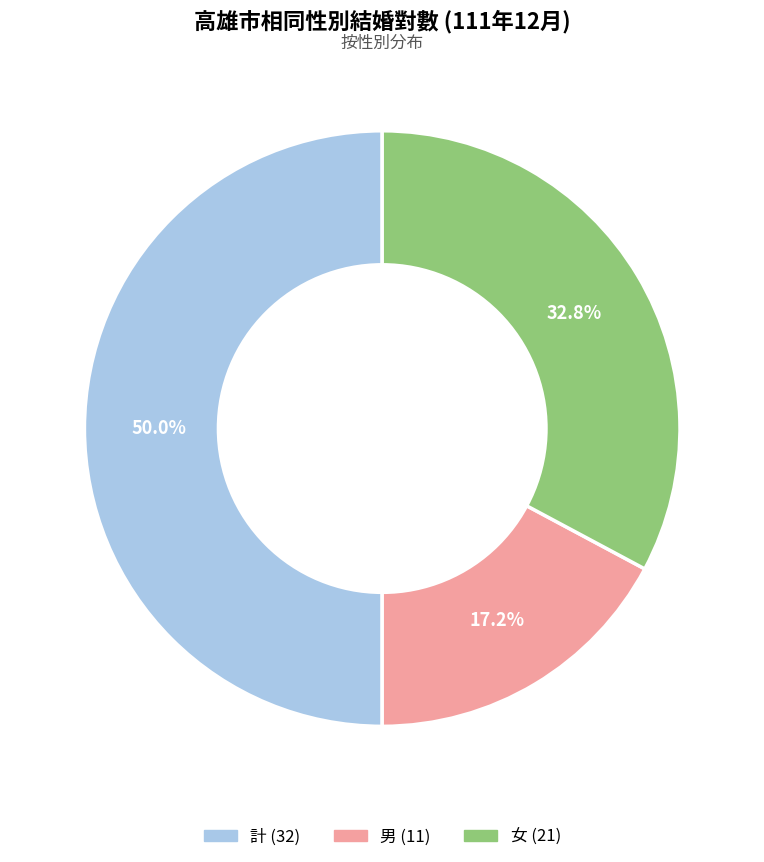

To the nearest percent, what percentage of the pie is 計?

50%